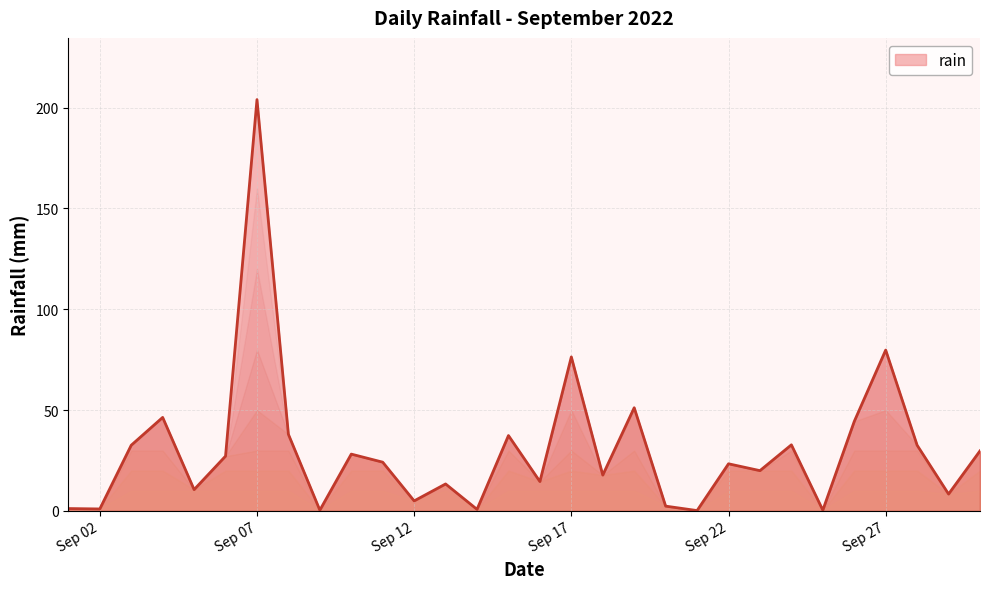

What is the greatest value displayed?

204.0